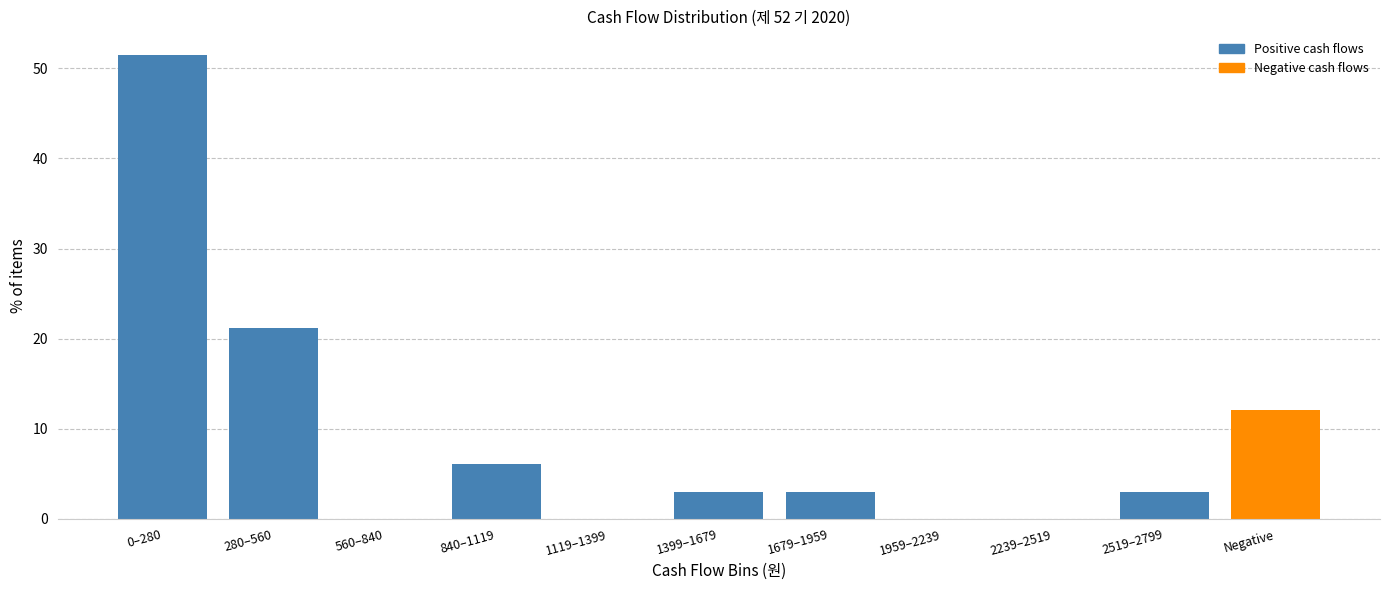

Reading left to right, list all the values displayed in this chart.

0–280=51.5	280–560=21.2	560–840=0.0	840–1119=6.1	1119–1399=0.0	1399–1679=3.0	1679–1959=3.0	1959–2239=0.0	2239–2519=0.0	2519–2799=3.0	Negative=12.1